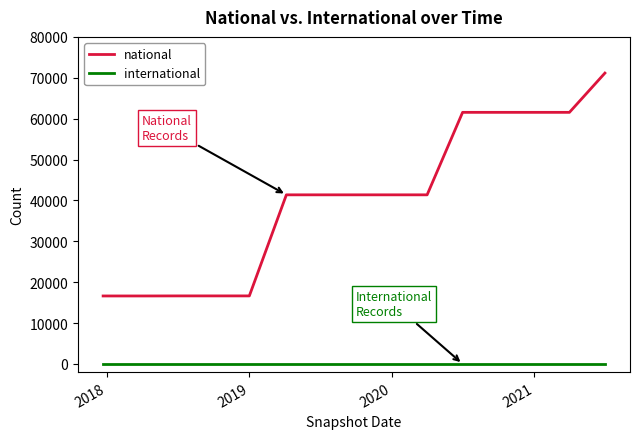

Rank the series by their maximum value, from highest to lowest.

national, international